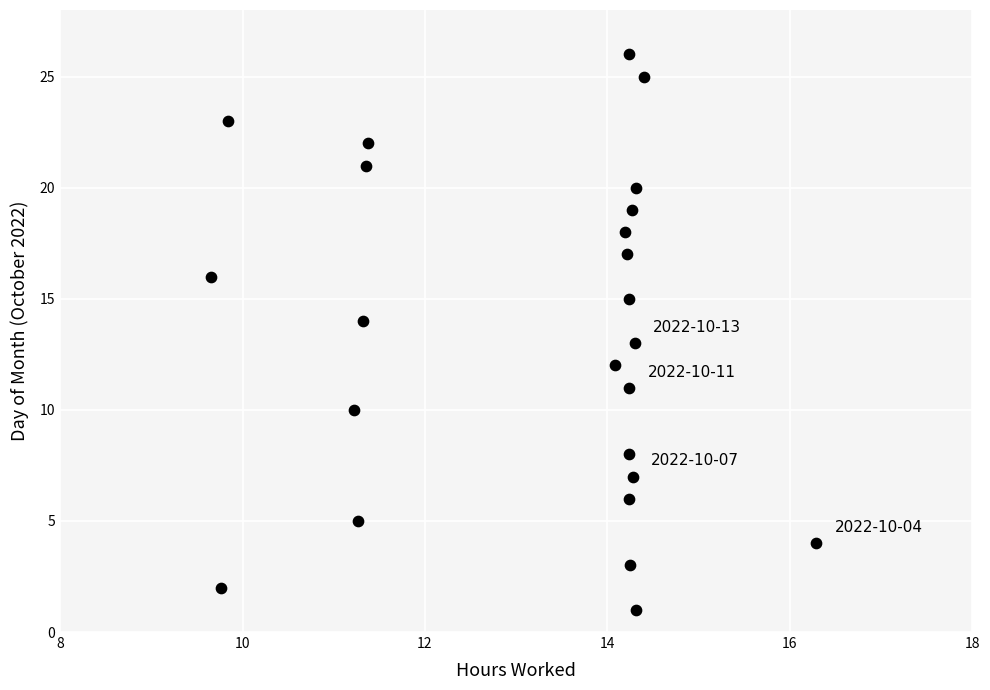

What is the range of Y values (max minus min)?

25